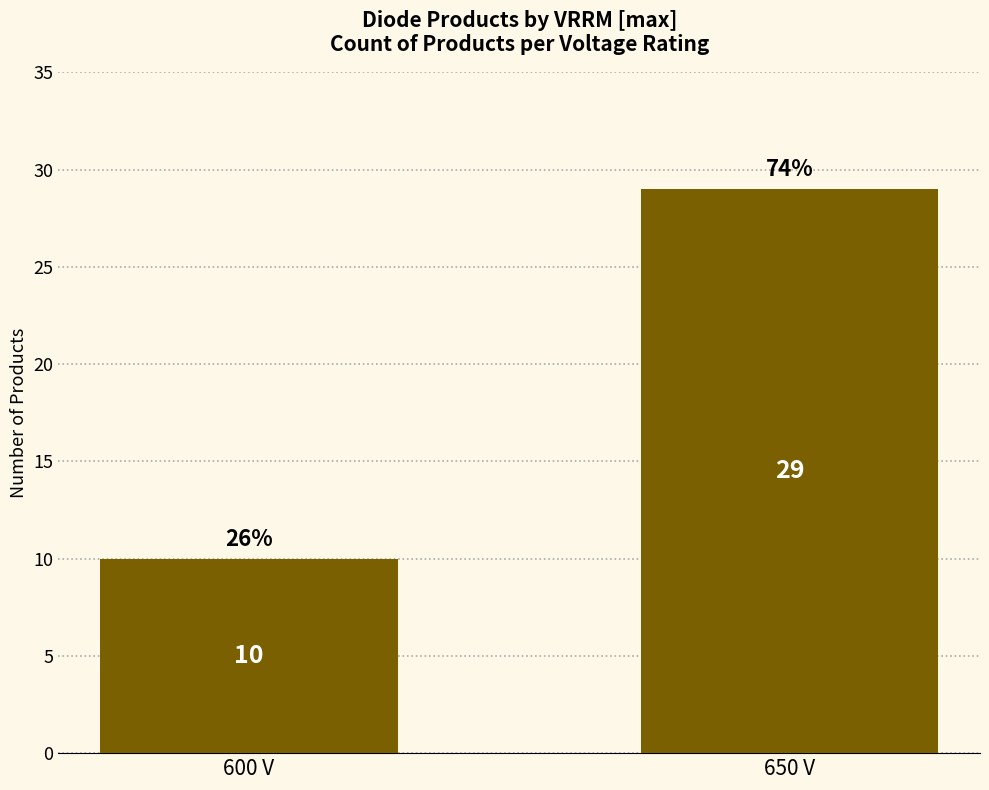

What is the approximate value at 650 V?

29